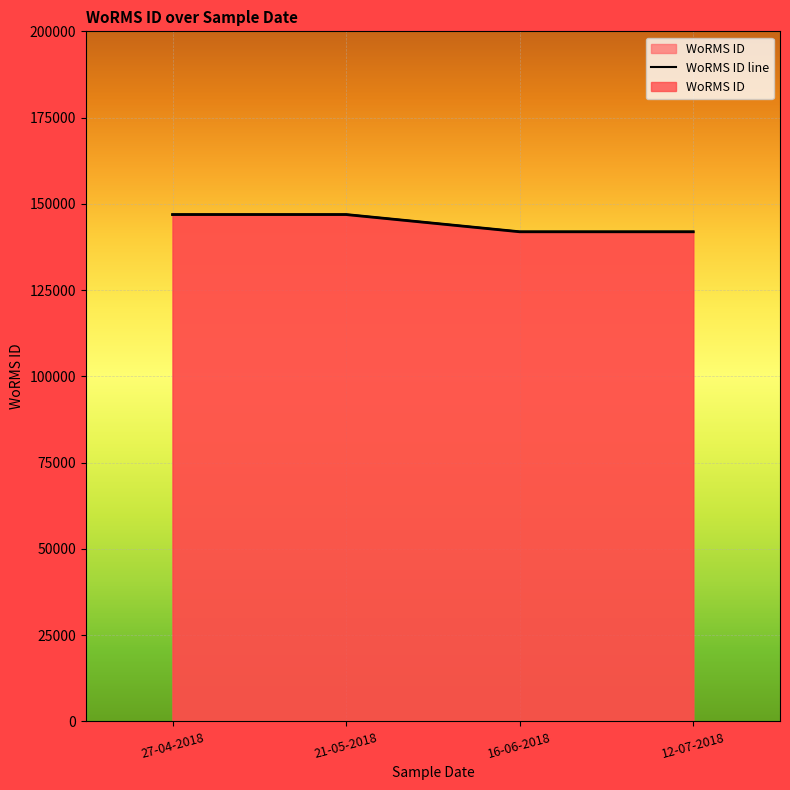

What is the smallest value displayed?

141907